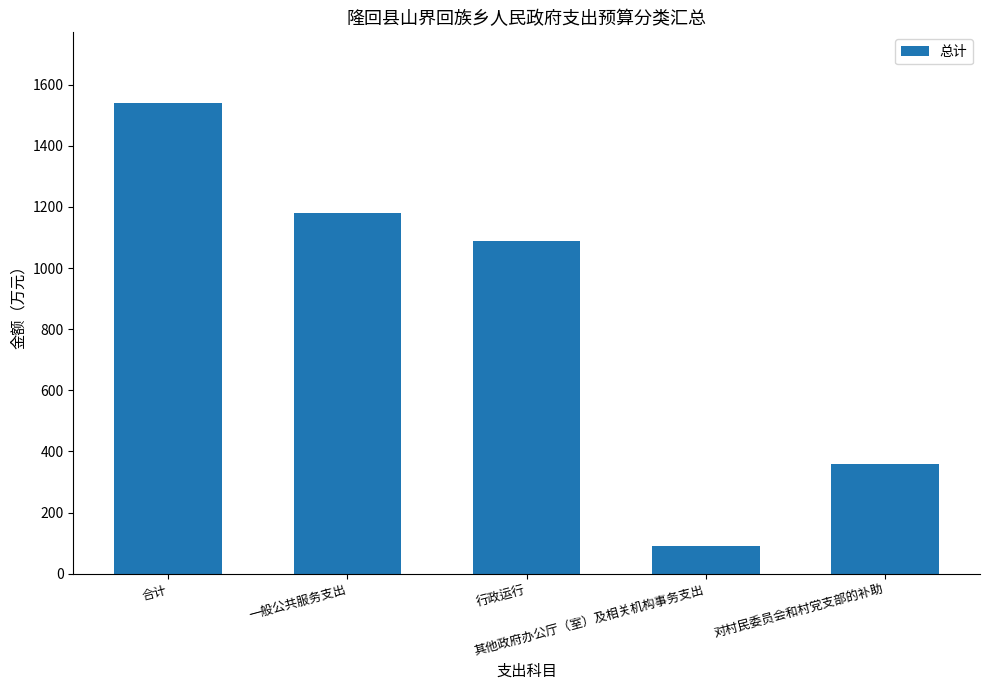

Rank the categories by value from lowest to highest.

其他政府办公厅（室）及相关机构事务支出, 对村民委员会和村党支部的补助, 行政运行, 一般公共服务支出, 合计